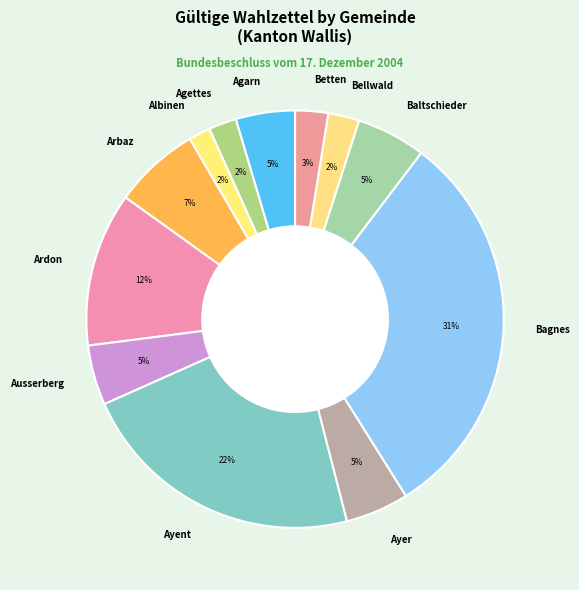

To the nearest percent, what portion does Ardon represent?

12%